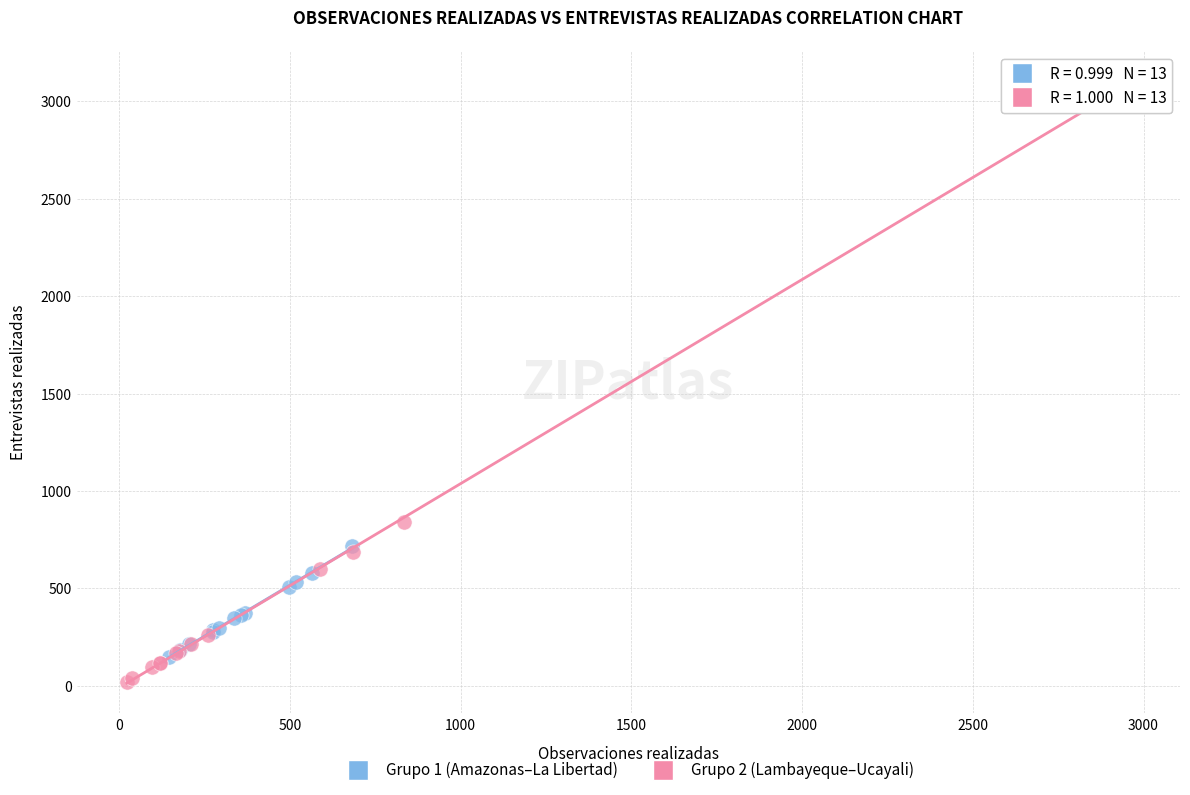

Which series contains the highest Y value?

Grupo 2 (Lambayeque–Ucayali)